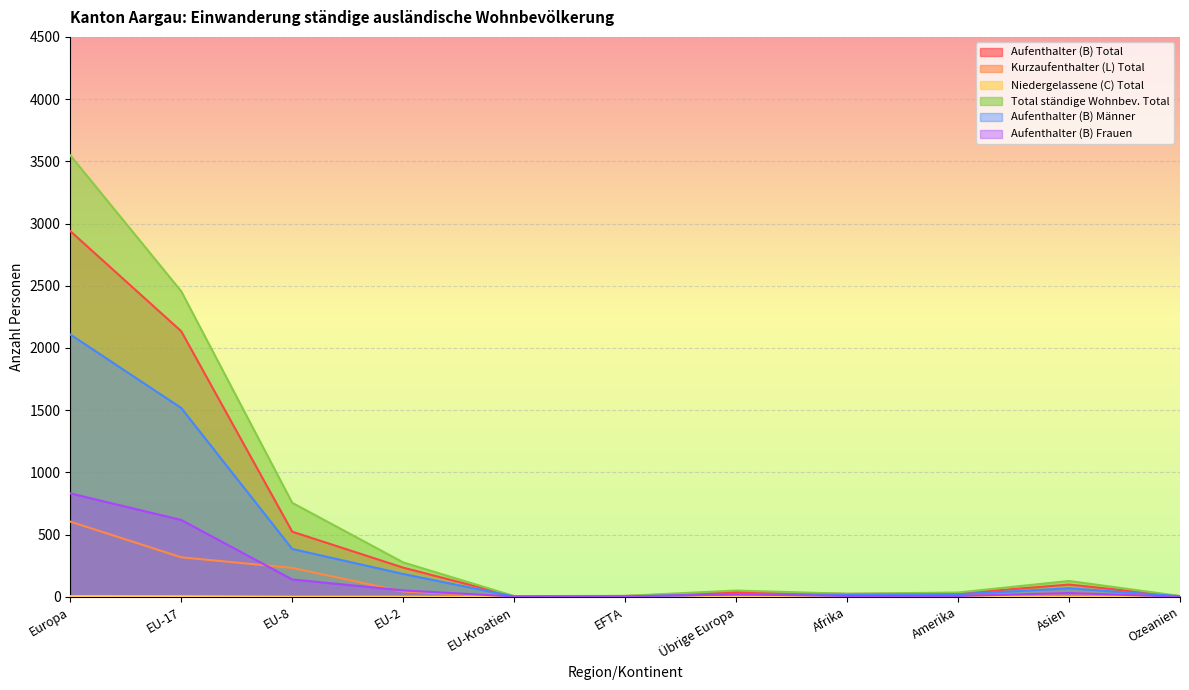

How many lines are shown in the chart?

6